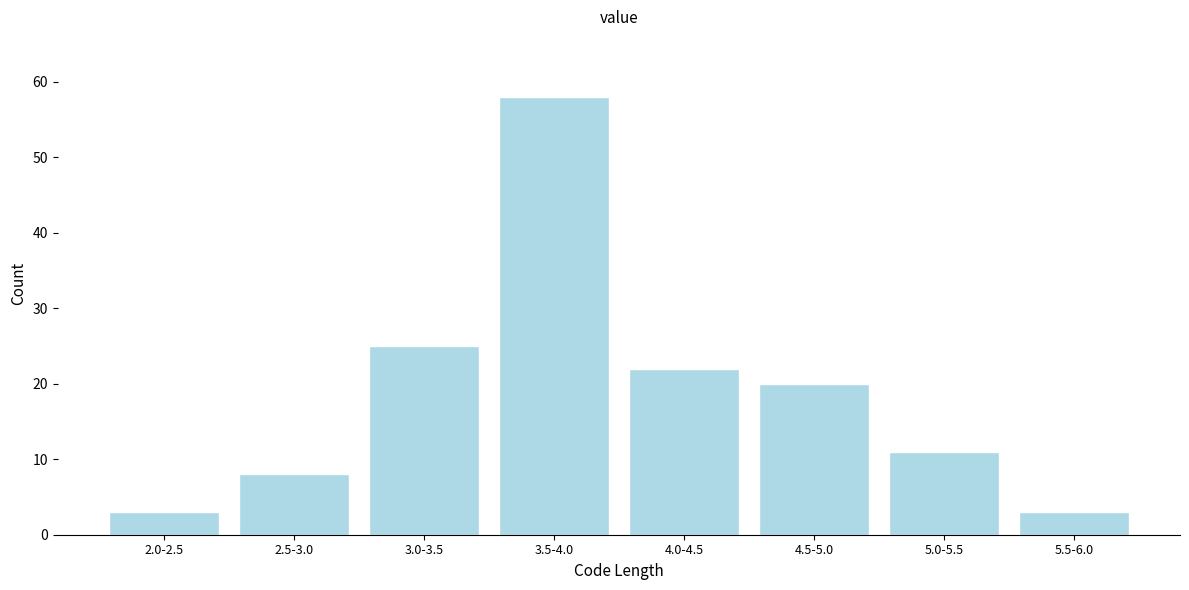

Reading right to left, list all the values displayed in this chart.

3	11	20	22	58	25	8	3